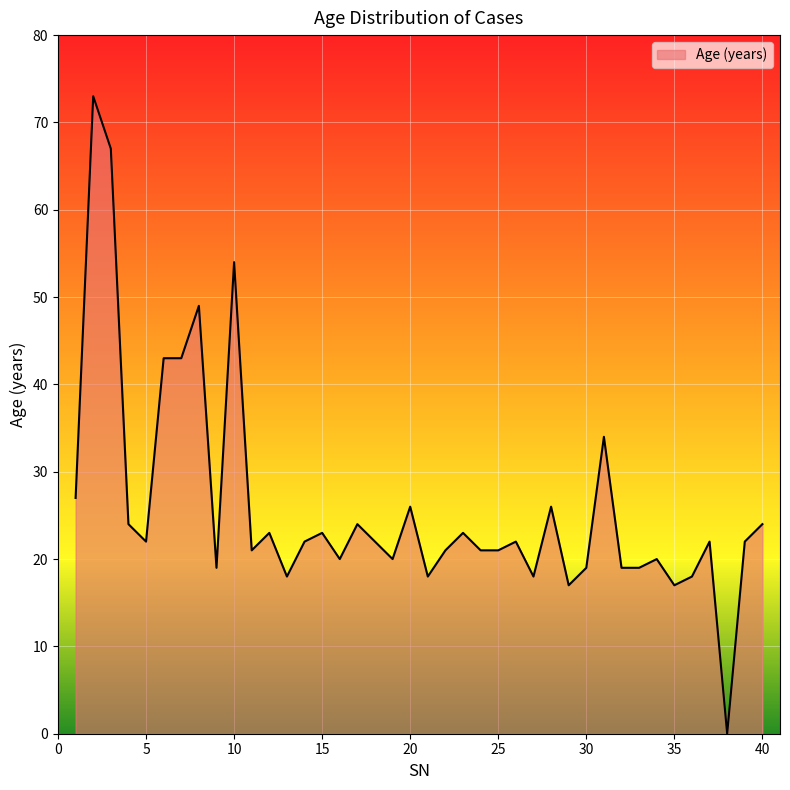

What is the difference between the maximum and minimum values?

73